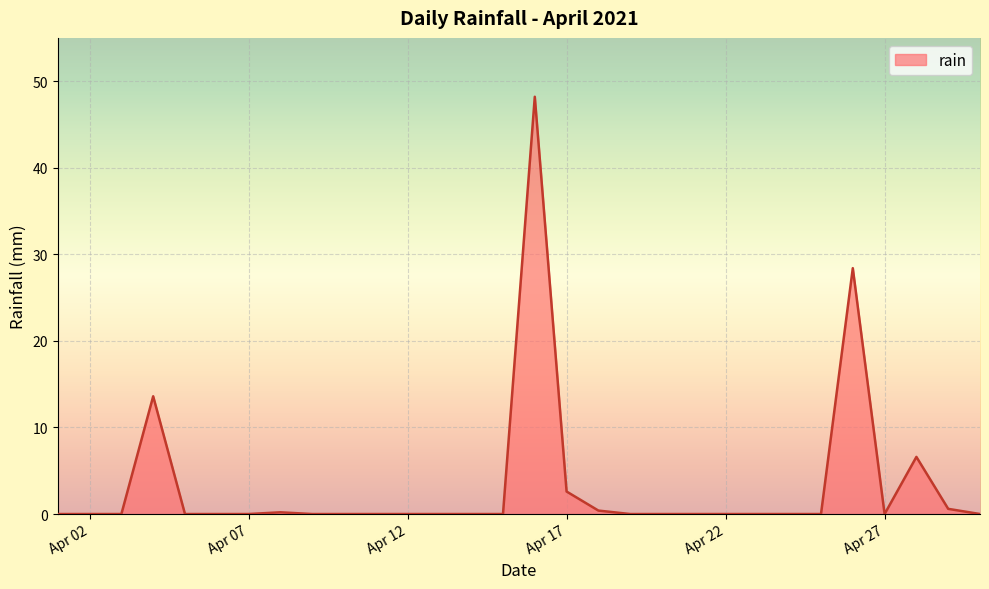

Does the chart have visible grid lines?

Yes